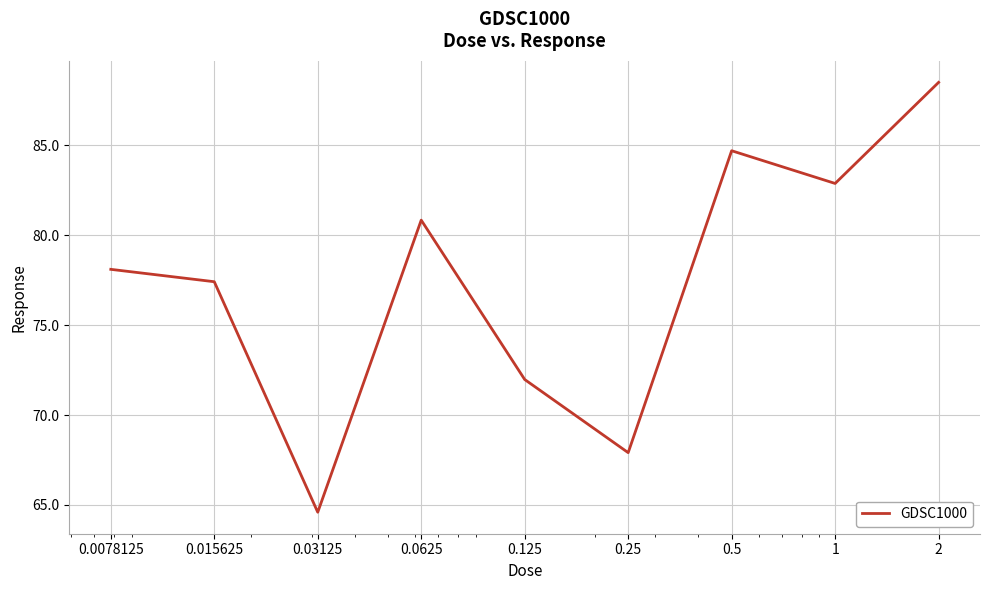

How many values exceed 78?

5